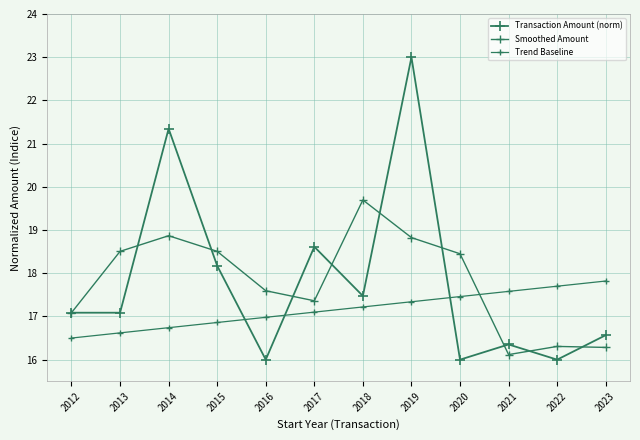

How many lines are shown in the chart?

3